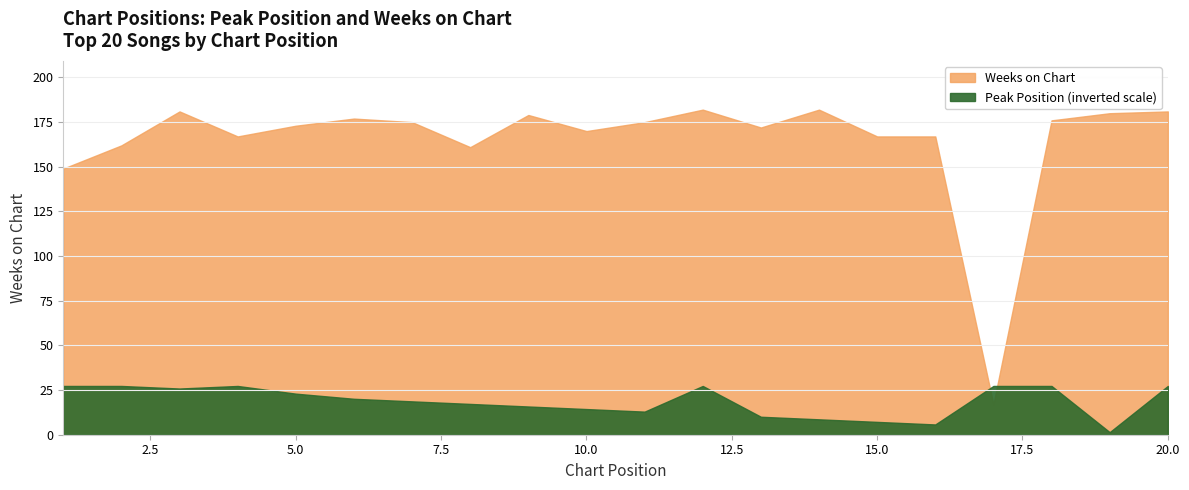

How many lines are shown in the chart?

2